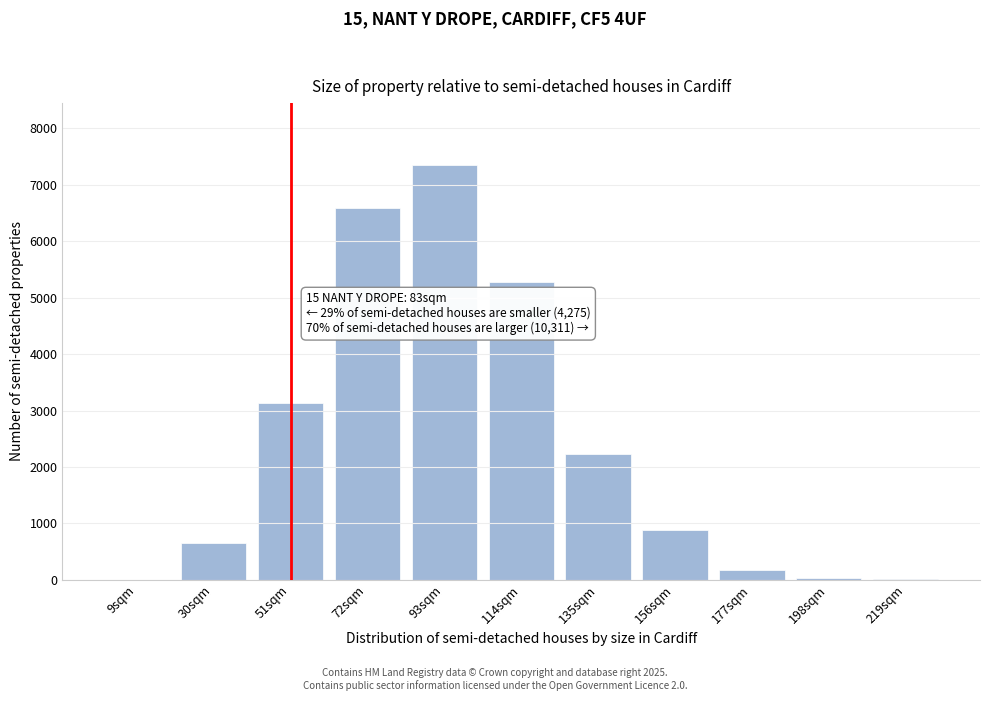

What is the change in value from 30sqm to 135sqm?

+1570